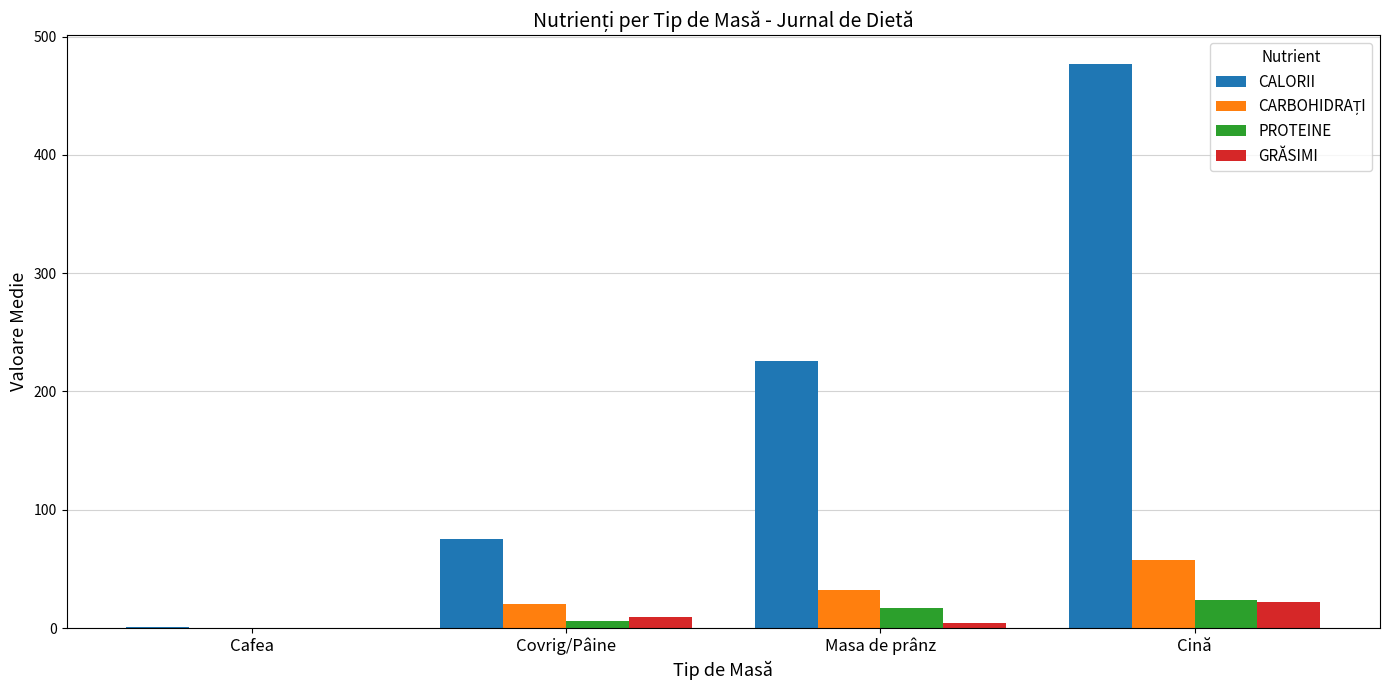

Which category has the highest value across all series?

Cină